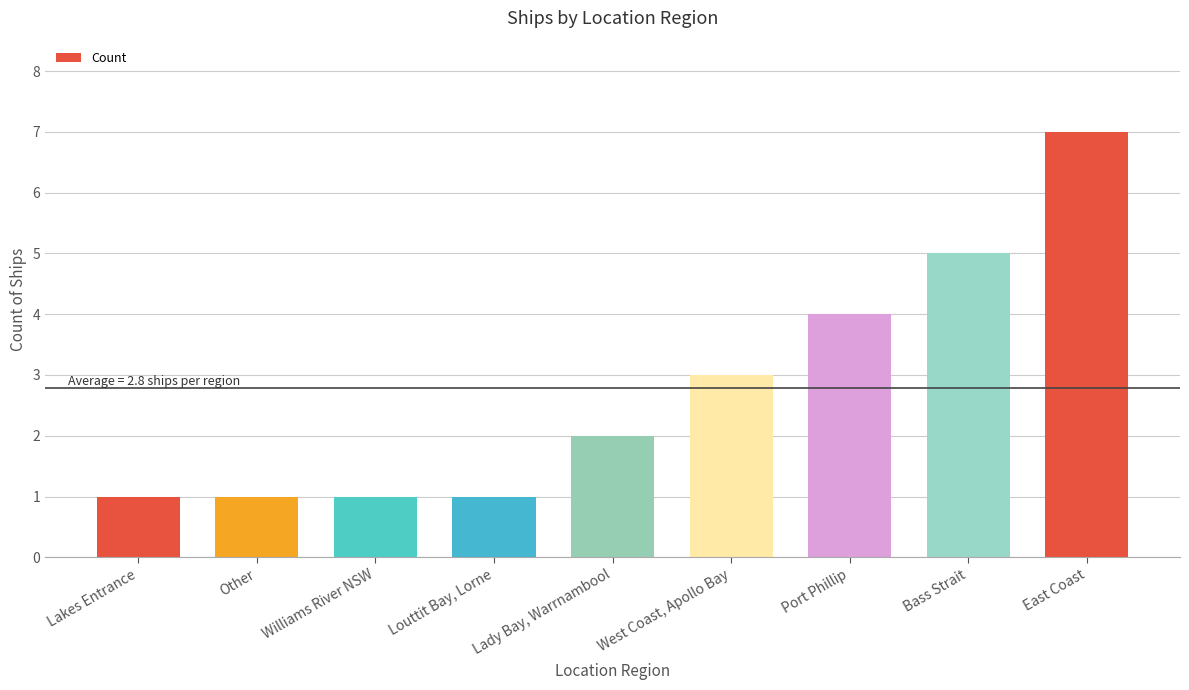

What is the difference between the maximum and minimum values?

6